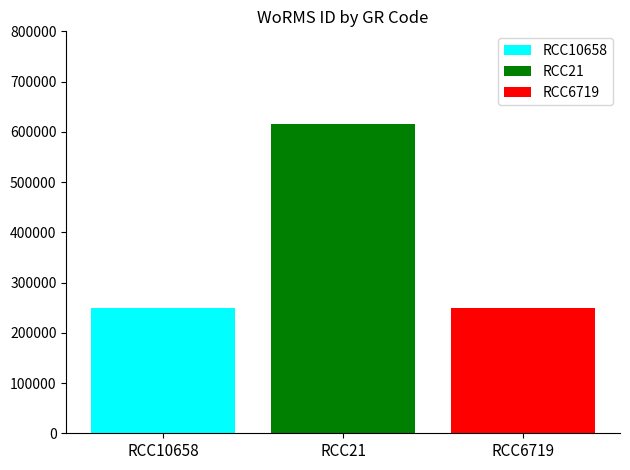

Rank the categories by RCC21 value from lowest to highest.

RCC21